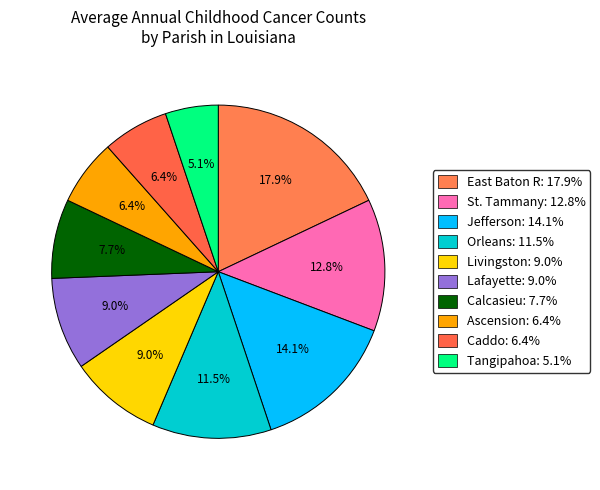

How many segments does this pie chart have?

10